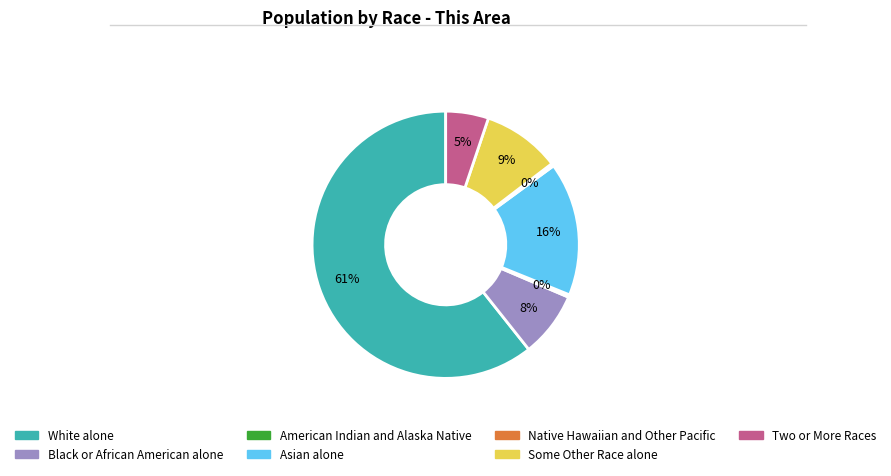

Which category has the biggest portion of the pie?

White alone